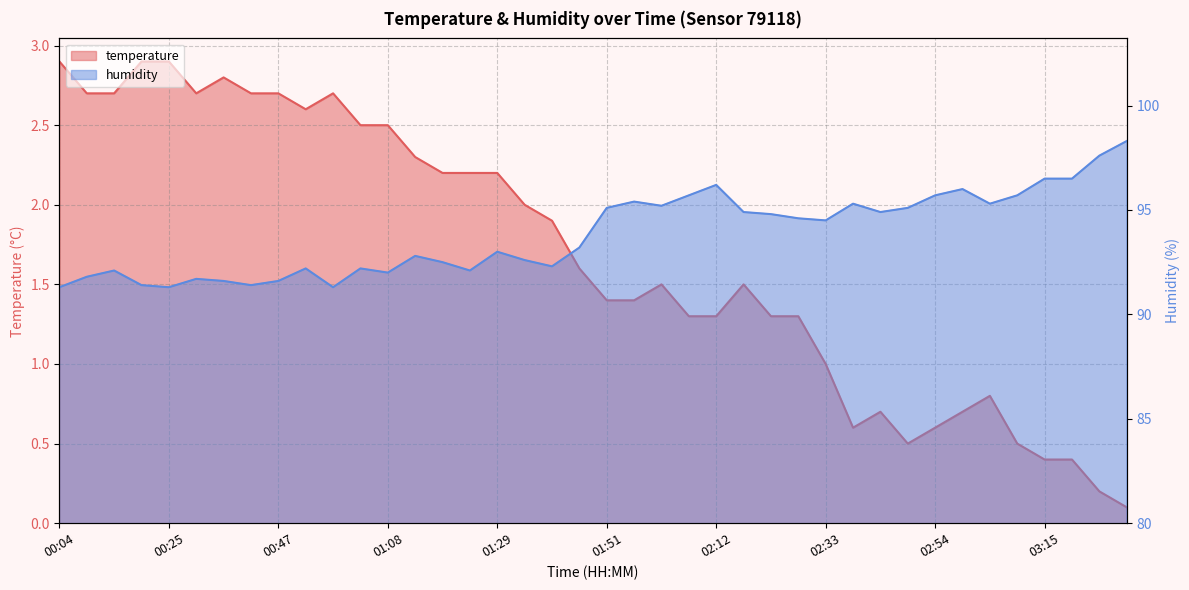

What is the total value across all series at 02:43?

95.6